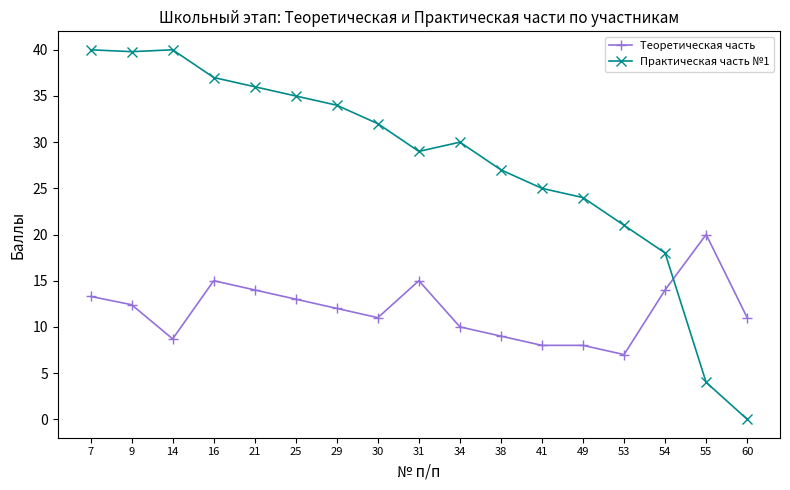

Count the number of categories in the chart.

17